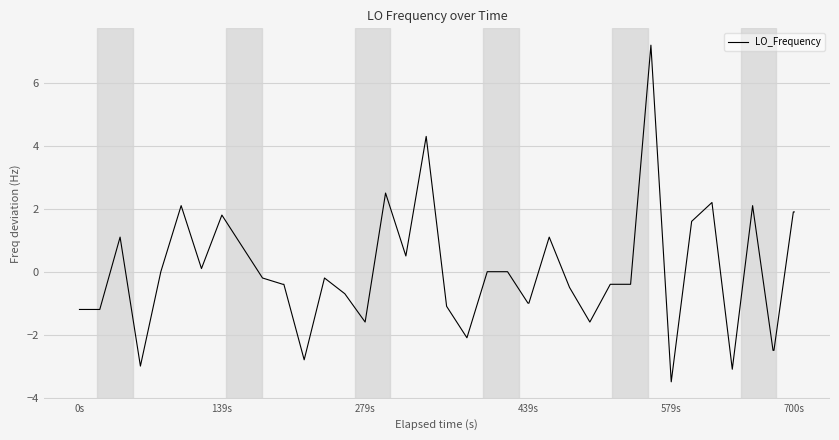

How many lines are shown in the chart?

1